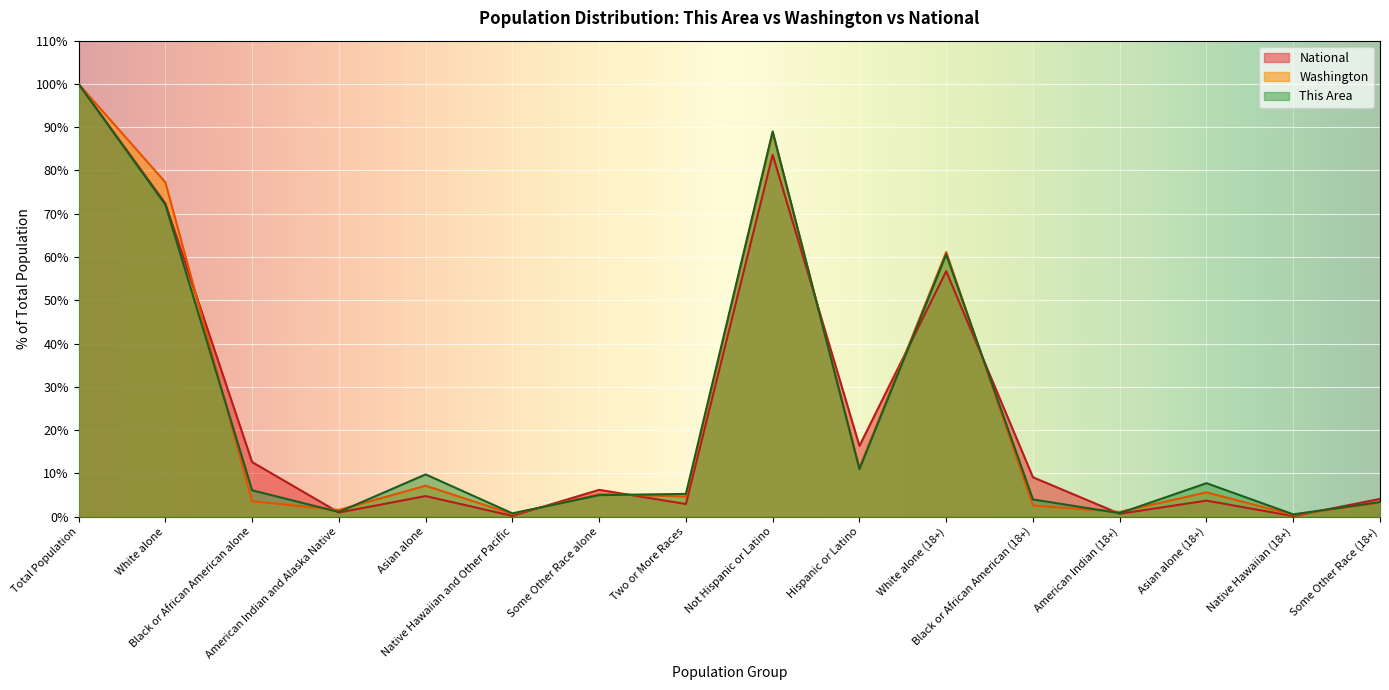

What is the spread (max minus min) of values at Not Hispanic or Latino?

5.4